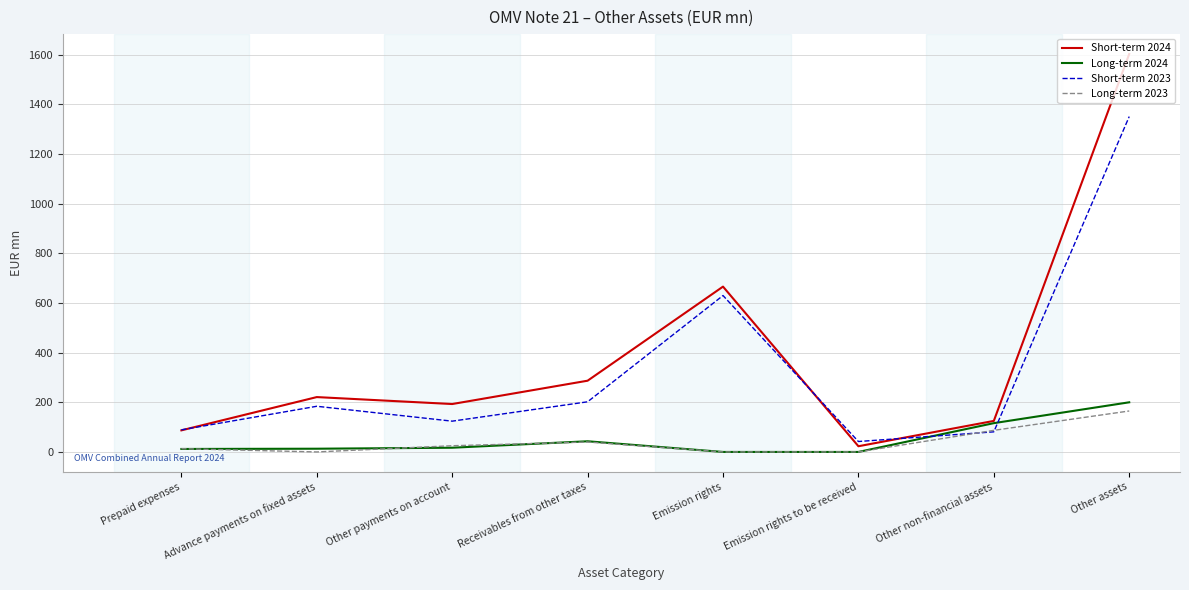

Which series has the largest total across all categories?

Short-term 2024